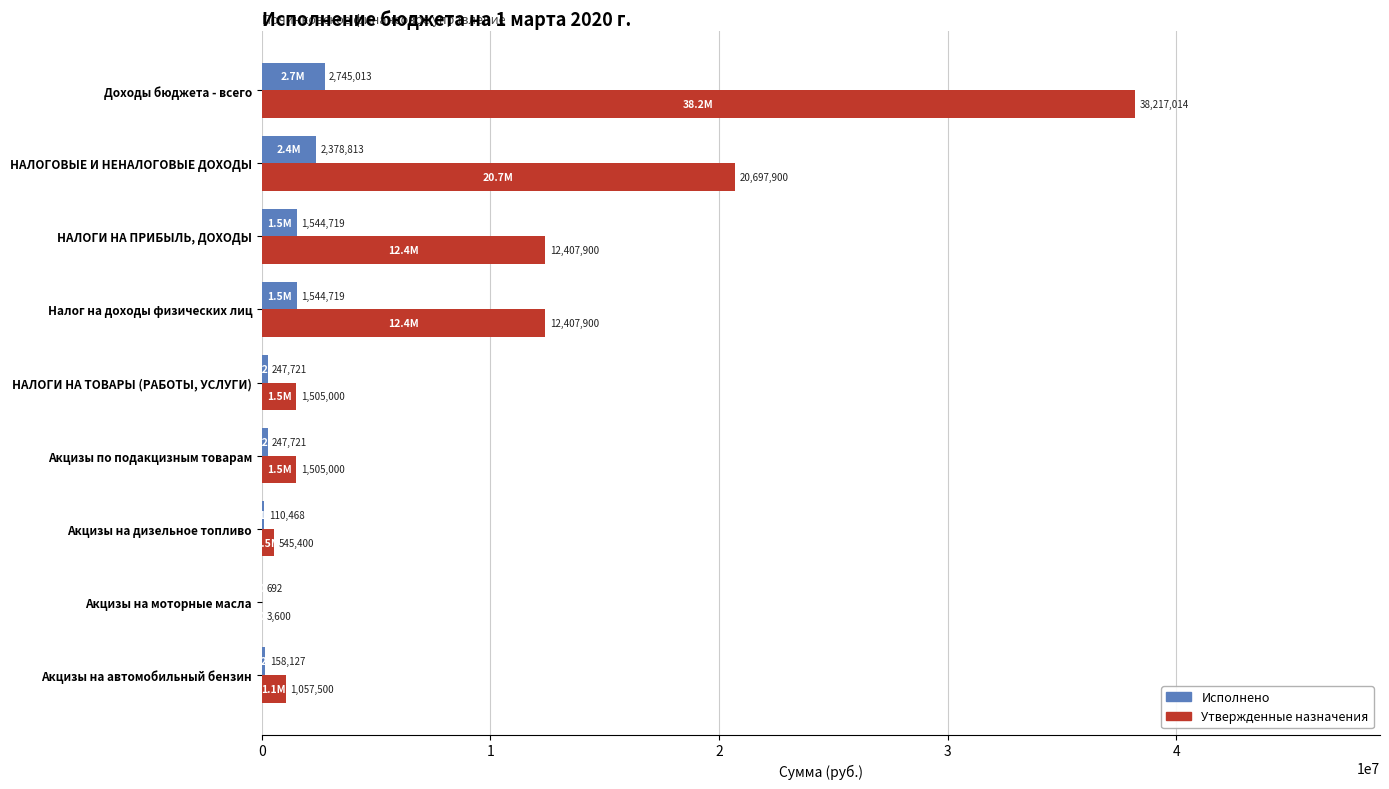

The value of Утвержденные назначения at НАЛОГИ НА ТОВАРЫ (РАБОТЫ, УСЛУГИ) is 1505000.0. True or false?

True